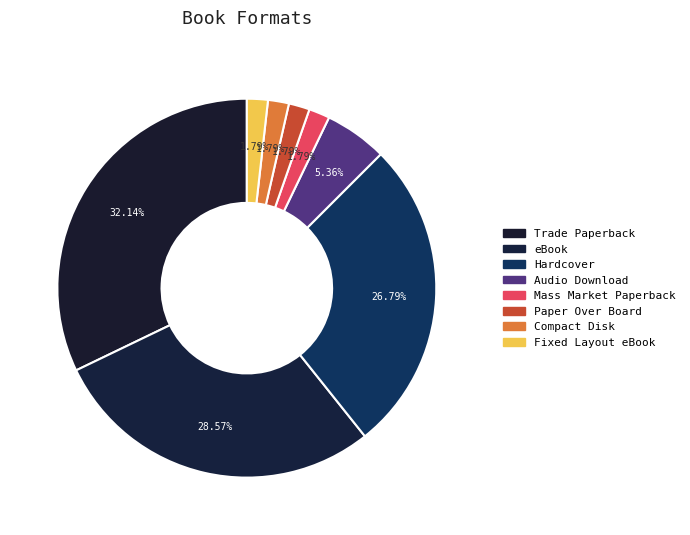

To the nearest percent, what portion does Compact Disk represent?

2%